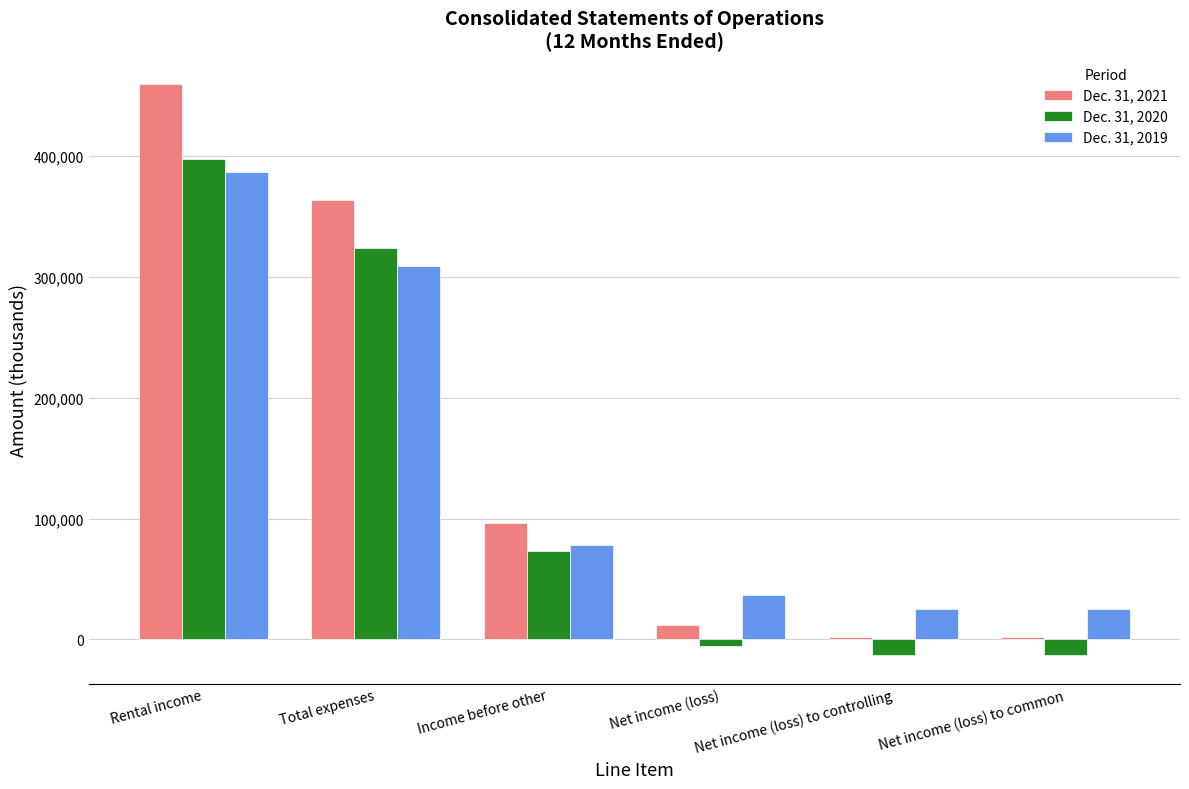

Is it true that Dec. 31, 2020 equals 324368 at Total expenses?

True